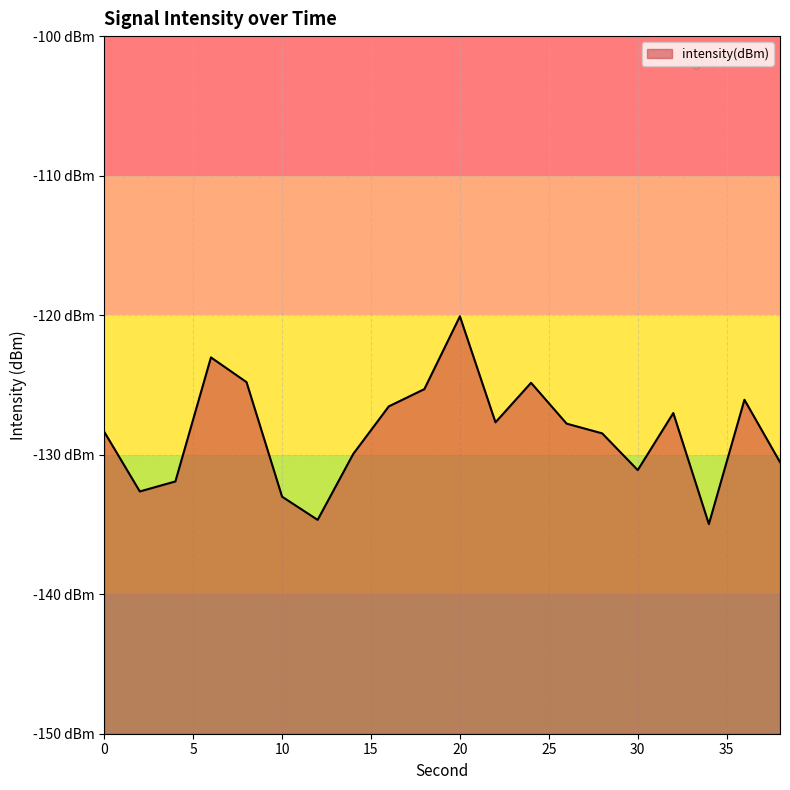

At which category does the data reach its first local peak?

6